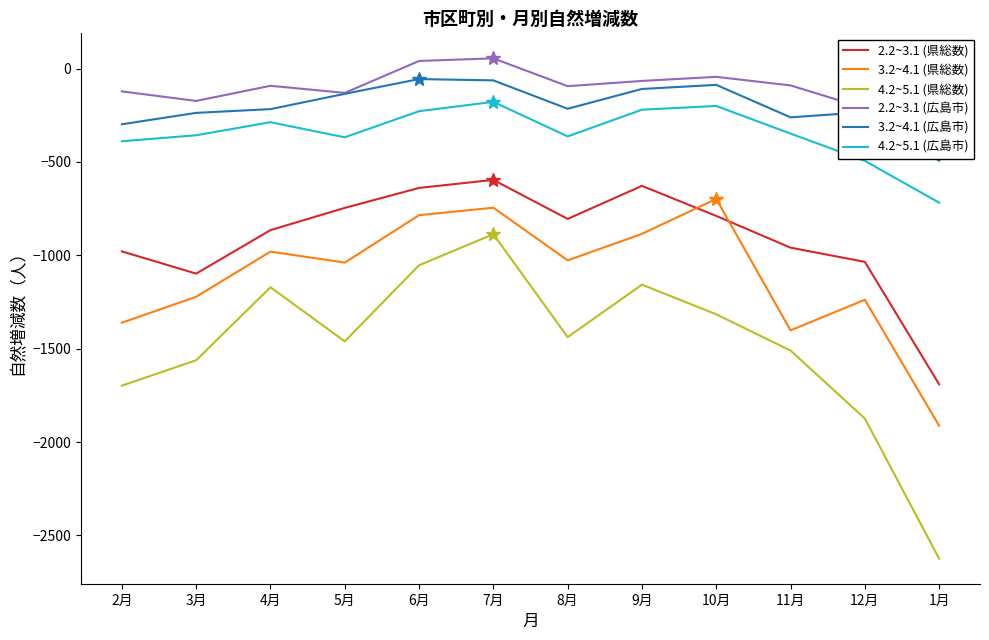

At which category is the sum across all series the highest?

7月